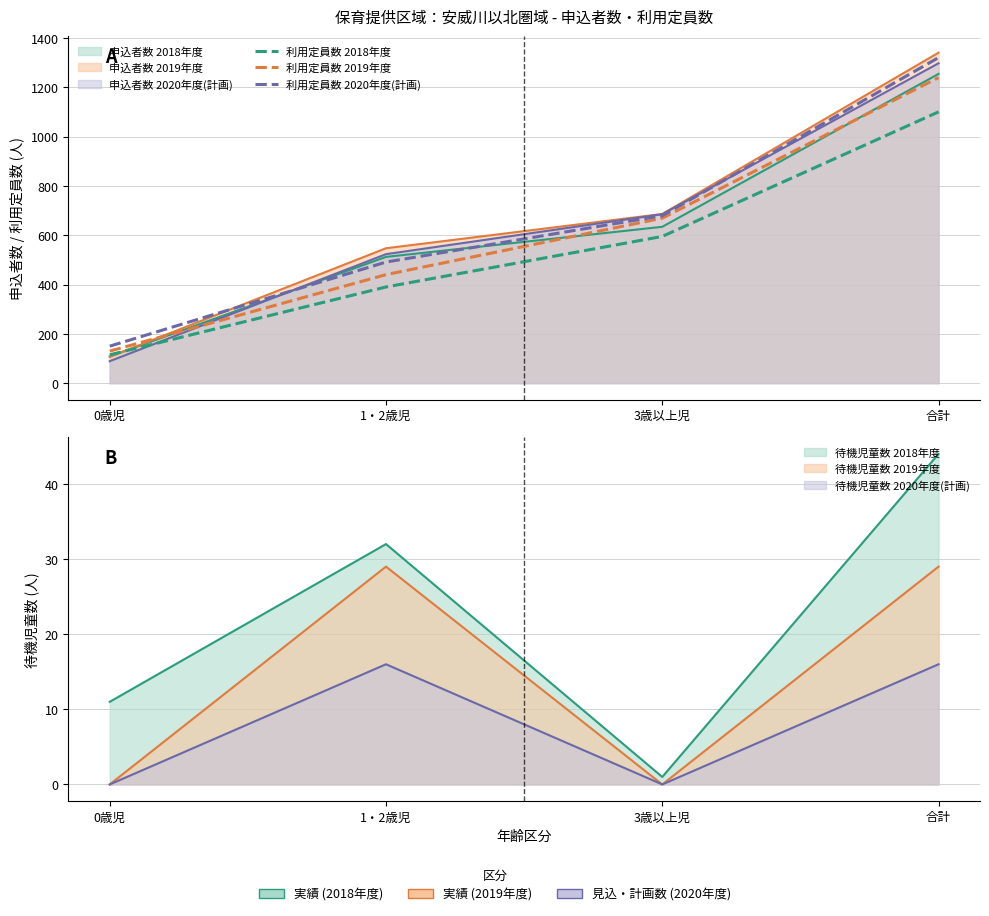

What is the sum of all 利用定員数 2019年度 values?

2478